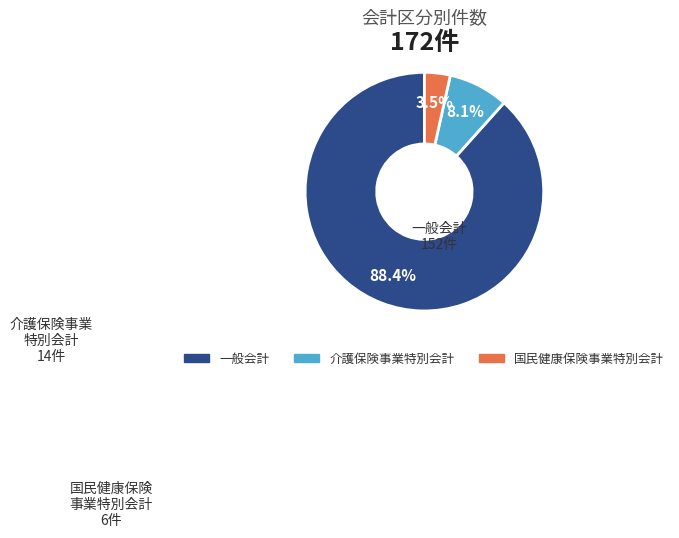

Rank the categories by value from lowest to highest.

国民健康保険事業特別会計, 介護保険事業特別会計, 一般会計